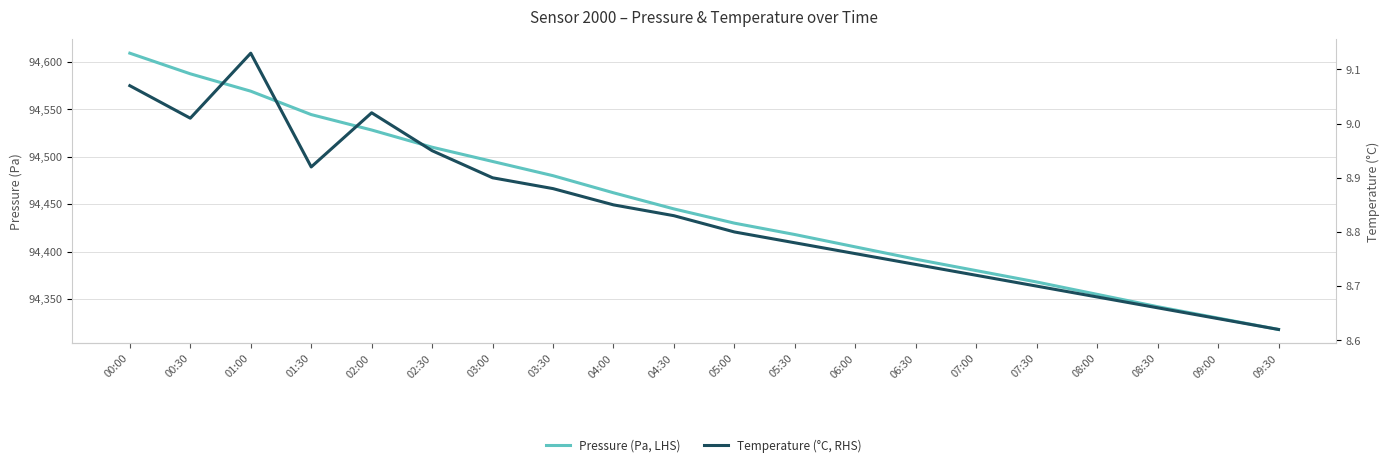

What is the difference between the second highest and second lowest values in the Temperature (°C, RHS) series?

0.4